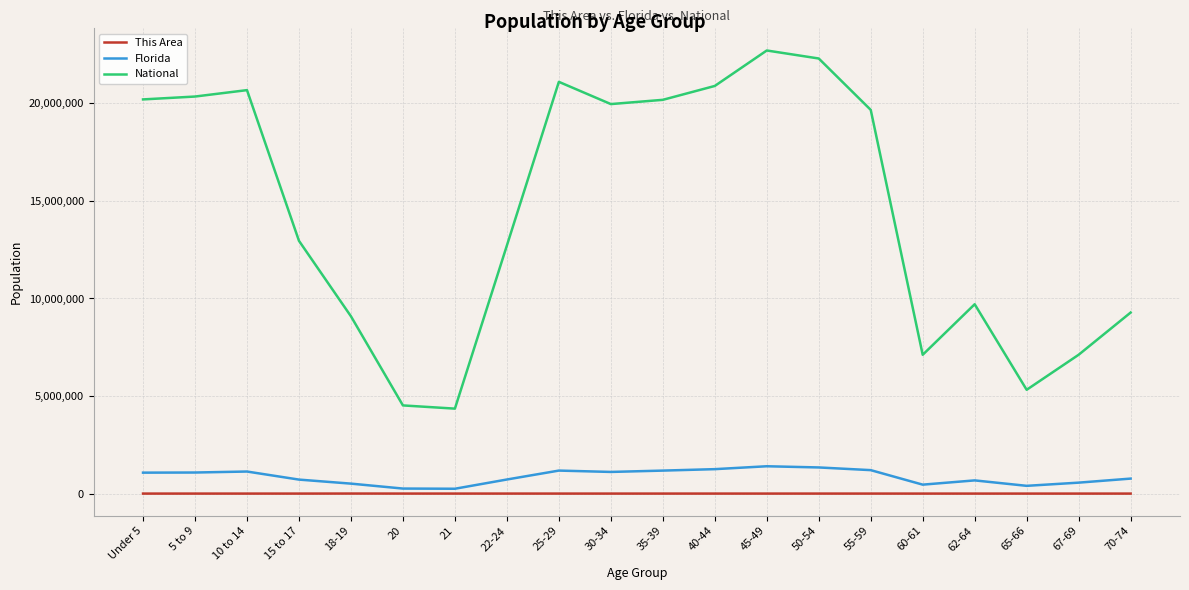

Rank the series by their maximum value, from lowest to highest.

This Area, Florida, National